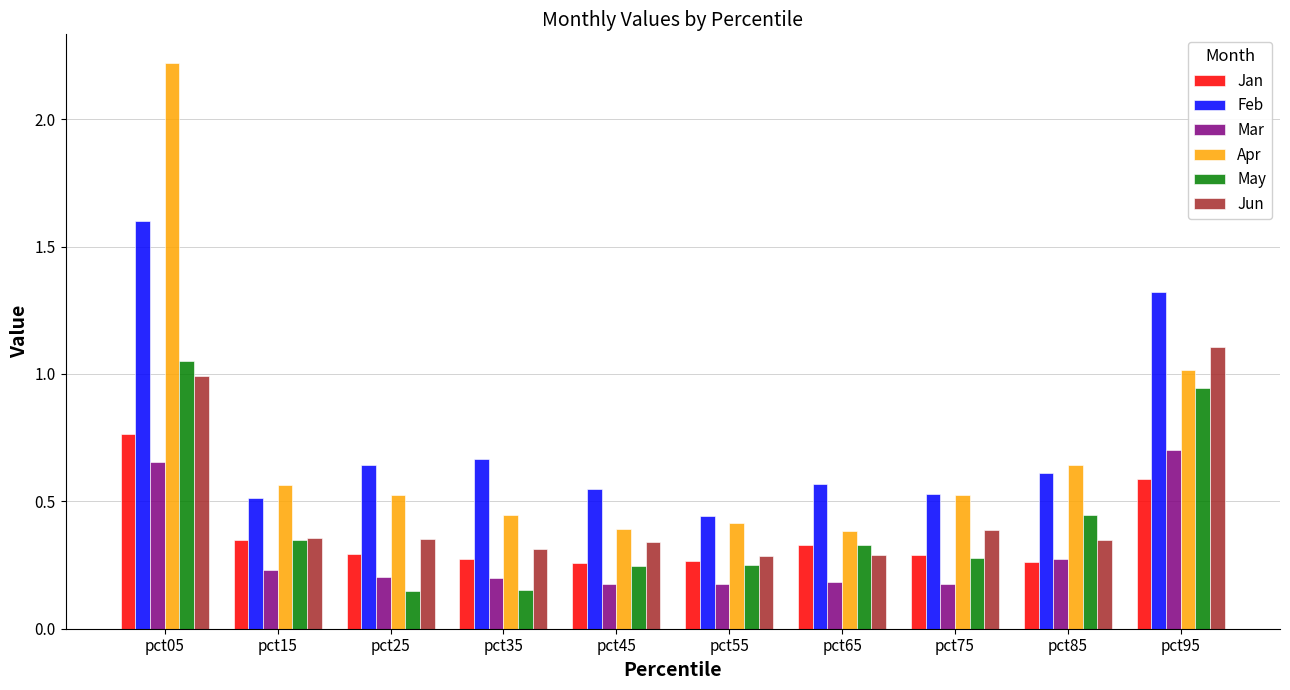

What is the sum of all Apr values?

7.1